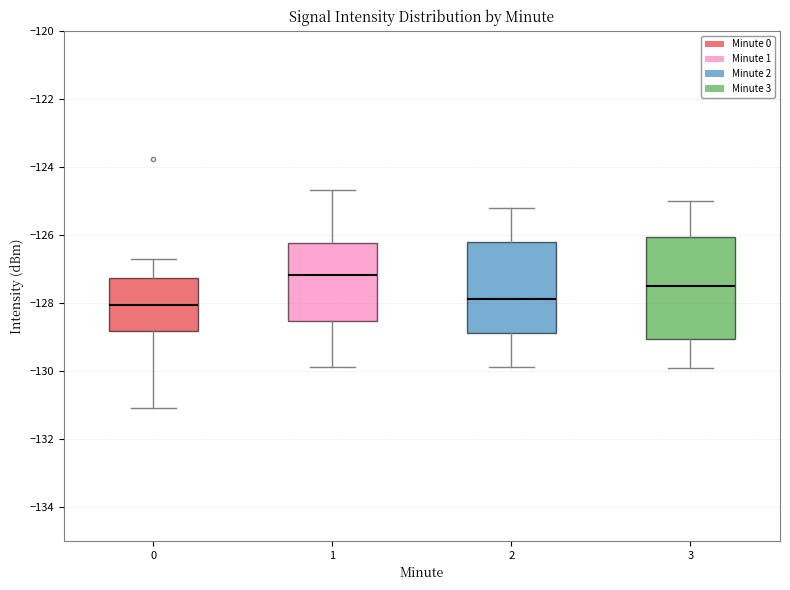

Which box has the highest median line?

1